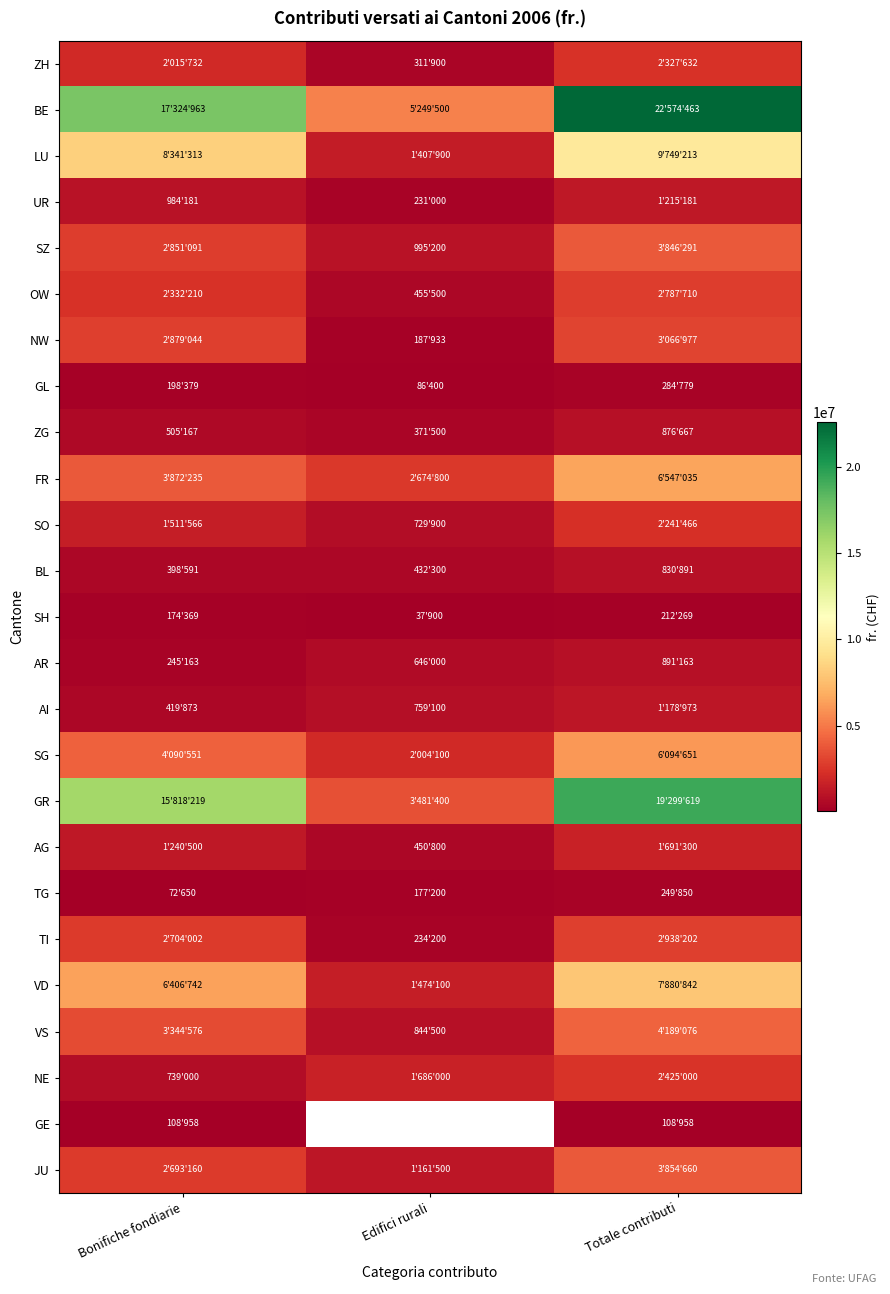

Which label corresponds to the largest value in the chart?

Totale contributi